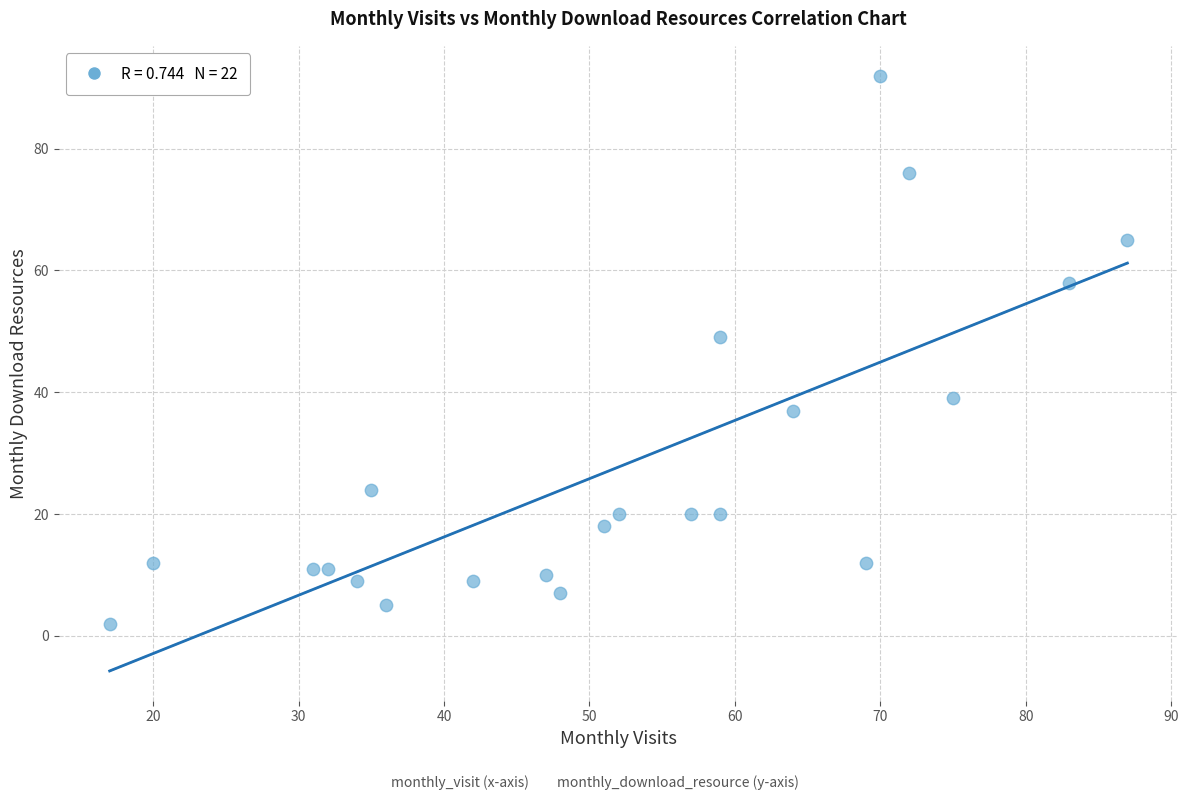

What Y value in the scatter plot is closest to 47?

49